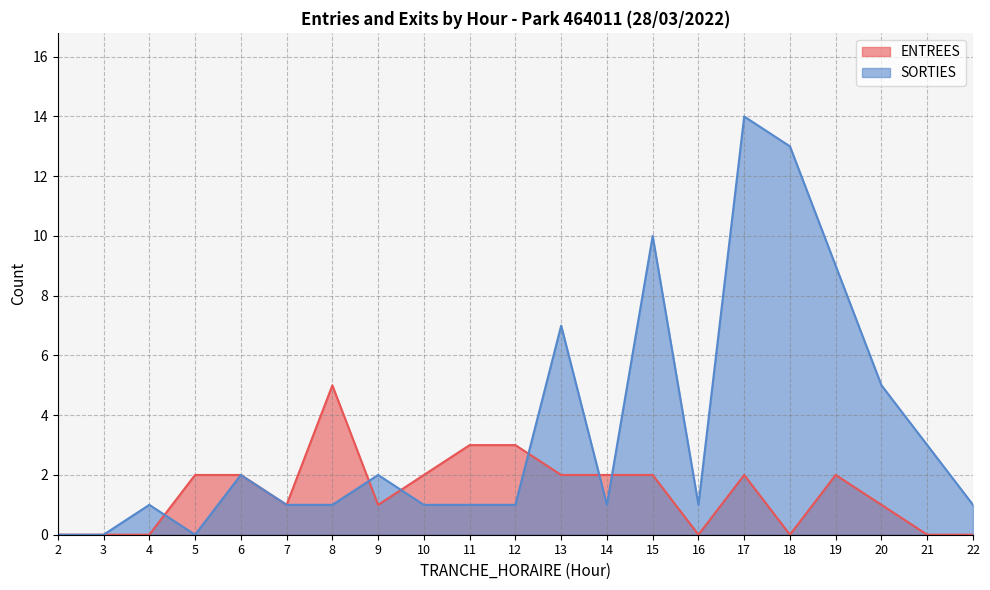

Which series has the widest spread of values?

SORTIES